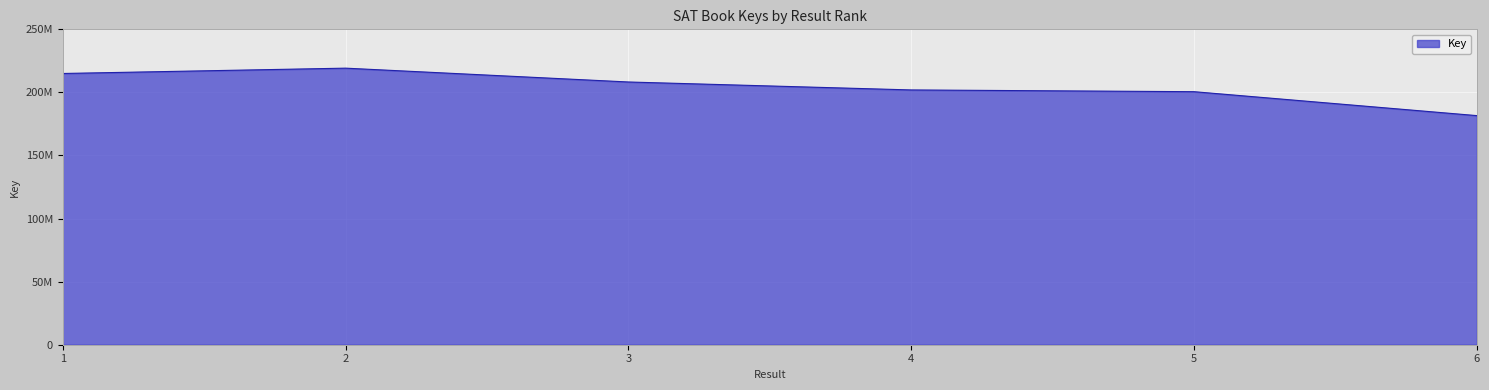

True or false: the data shows 52440832 at 3.

False